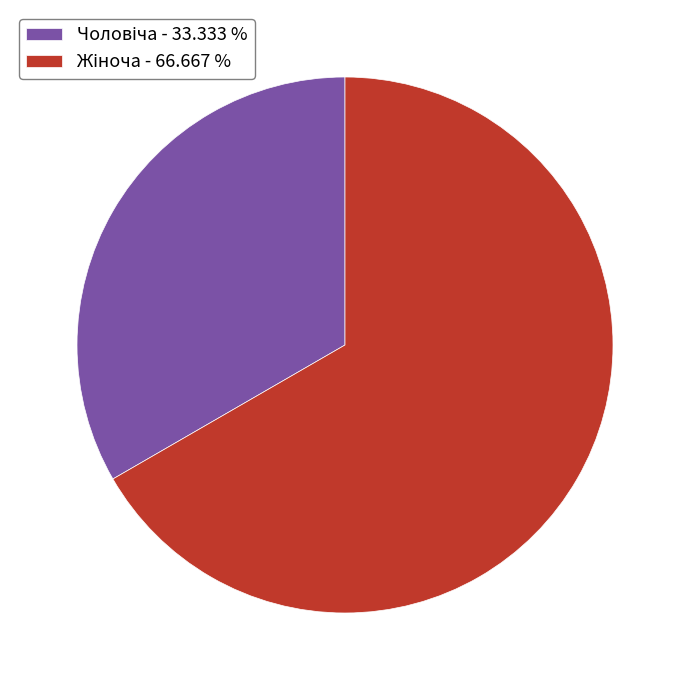

Does any single category account for the majority?

Yes